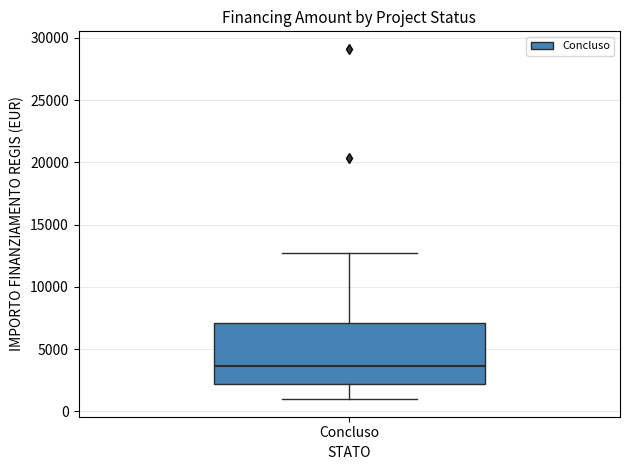

Transcribe this box plot: give where the median line is, the range the box spans, and where the two whiskers end, as read against the y-axis. The values are not printed on the chart, so give them approximately, as read against the axis.

median 3500, box 2000 to 7000, whiskers 1000 to 12500